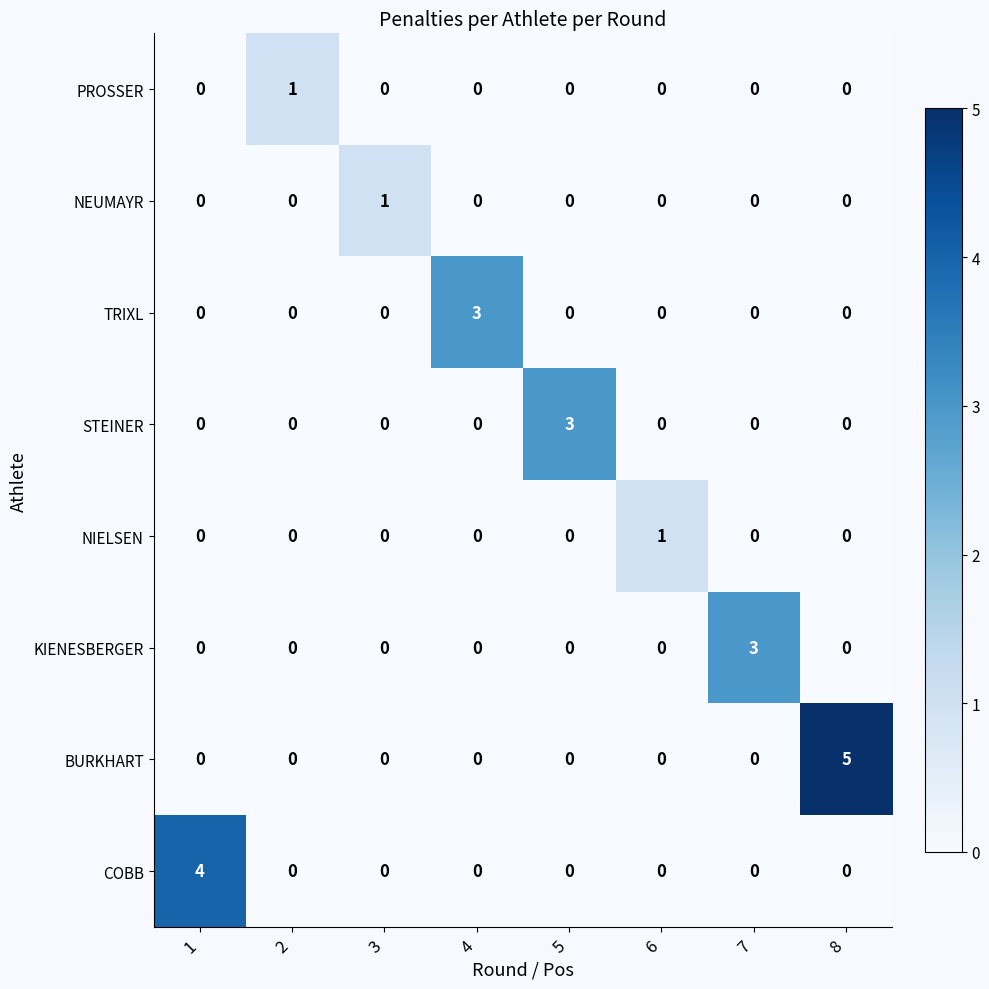

How many BURKHART values are between 0 and 1?

7